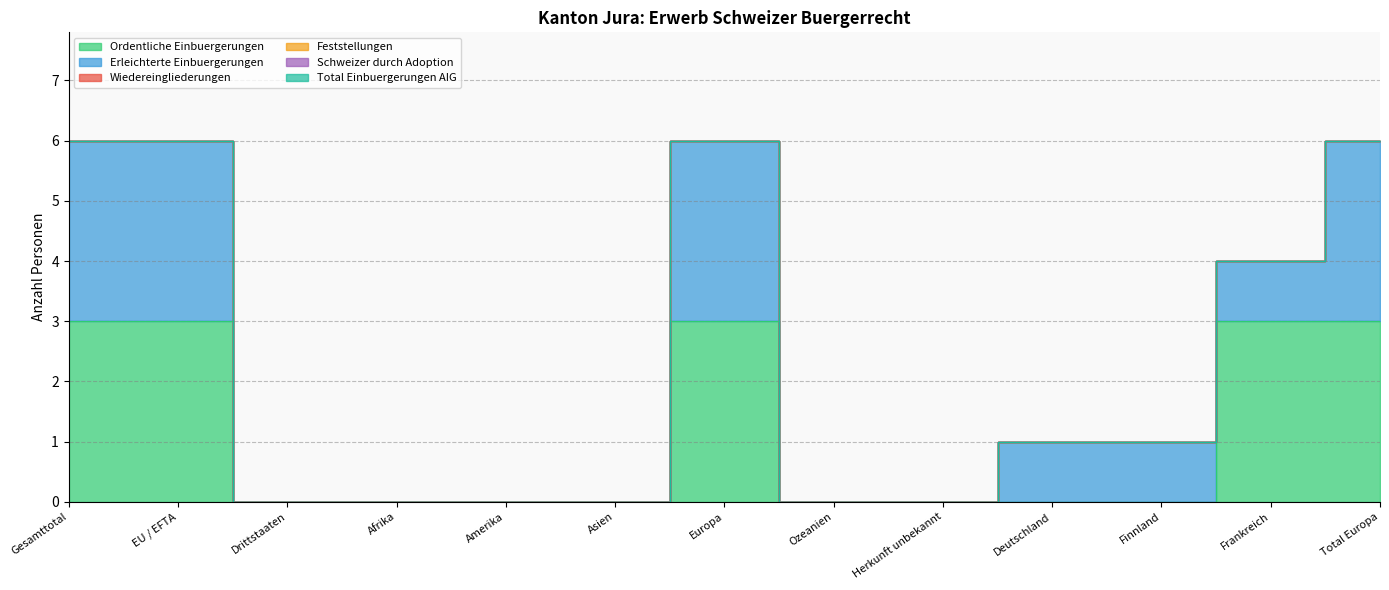

How many series are shown in this chart?

6